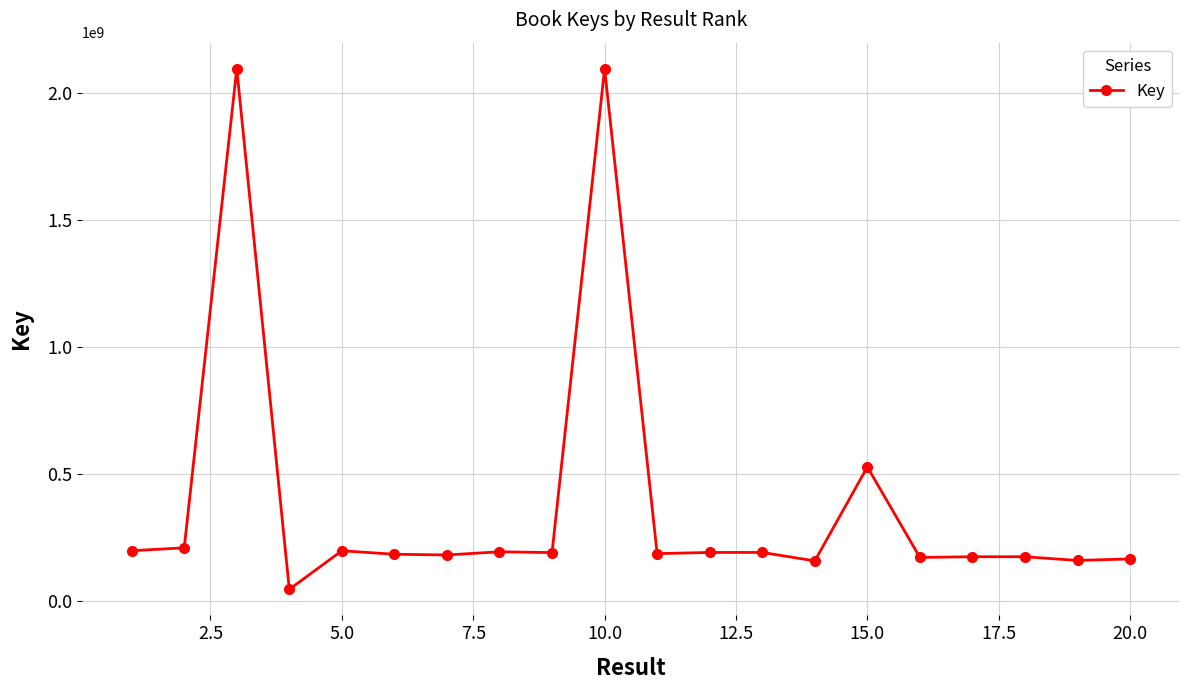

What is the sum of all values?

7690032985